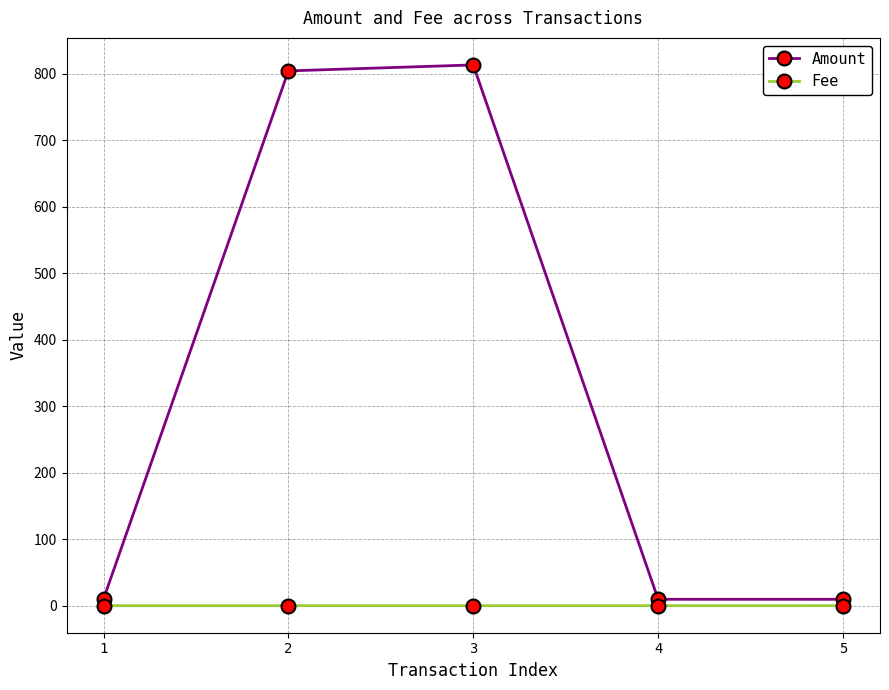

List the series in order of their overall mean, highest first.

Amount, Fee